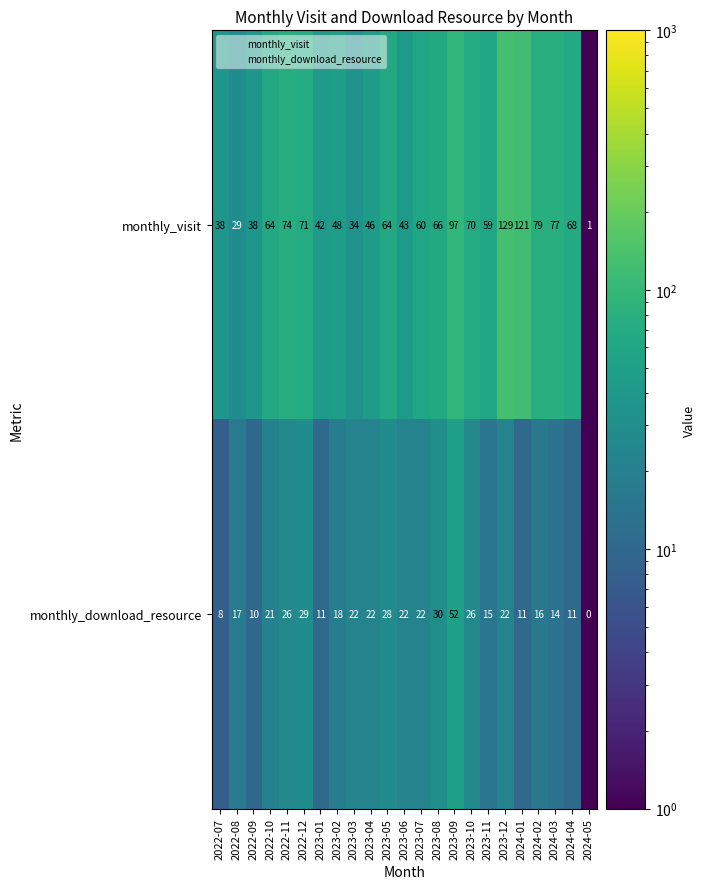

Which series has the largest range (max minus min)?

monthly_visit